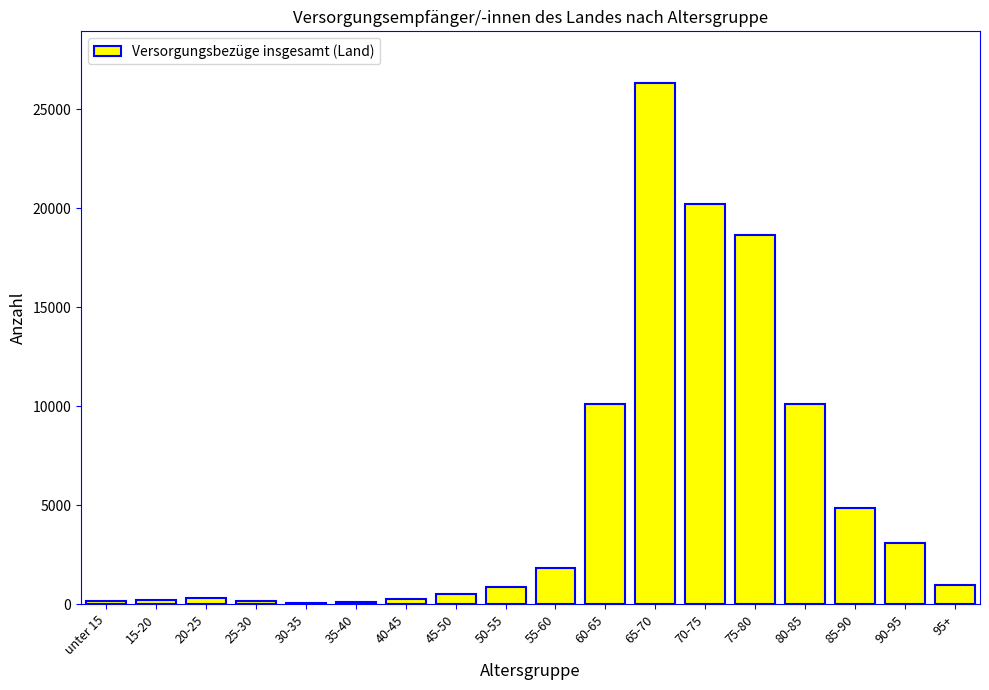

What is the sum of all values?

98955